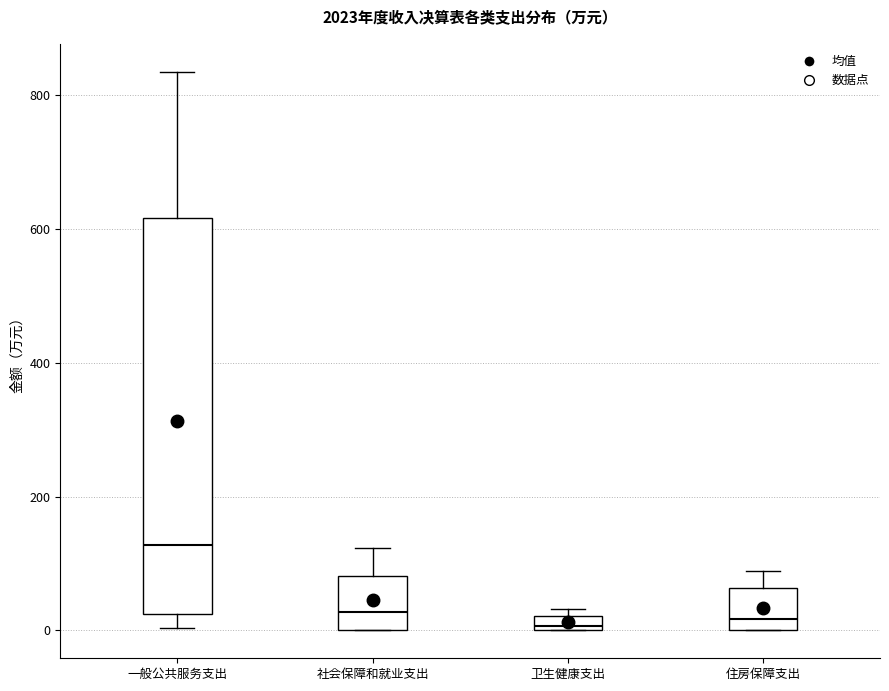

Where does the upper whisker of the box for 社会保障和就业支出 end on the y-axis? The values are not printed on the chart, so give them approximately, as read against the axis.

120